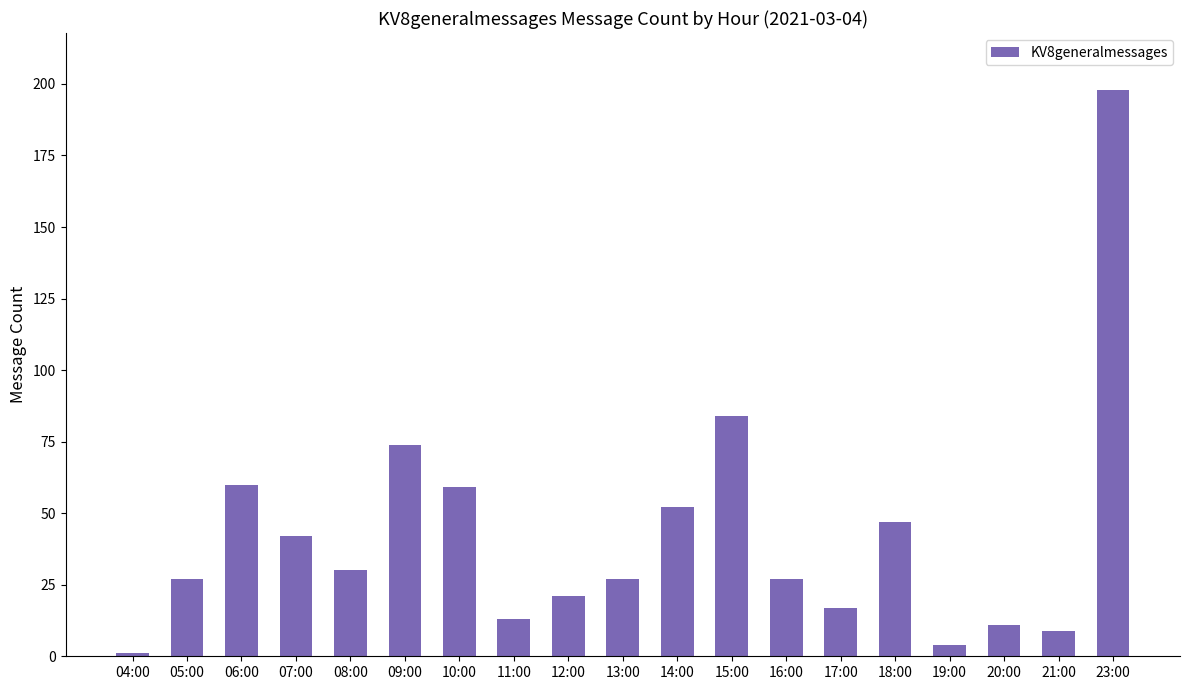

What is the label of the 1st bar from the right?

23:00